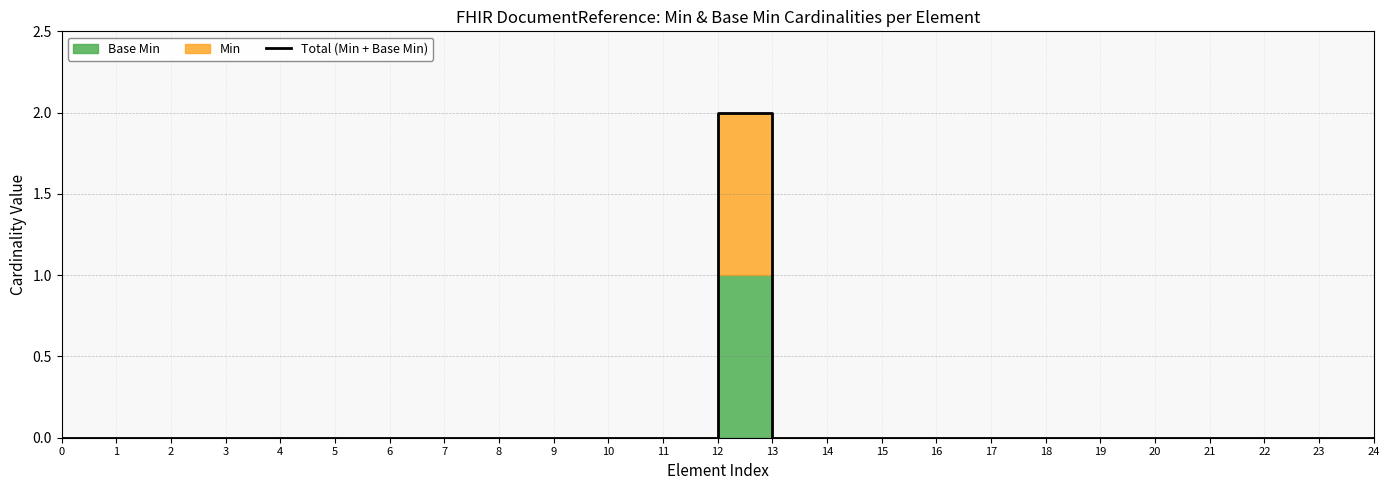

Rank the categories by value from highest to lowest.

12, 0, 1, 2, 3, 4, 5, 6, 7, 8, 9, 10, 11, 13, 14, 15, 16, 17, 18, 19, 20, 21, 22, 23, 24